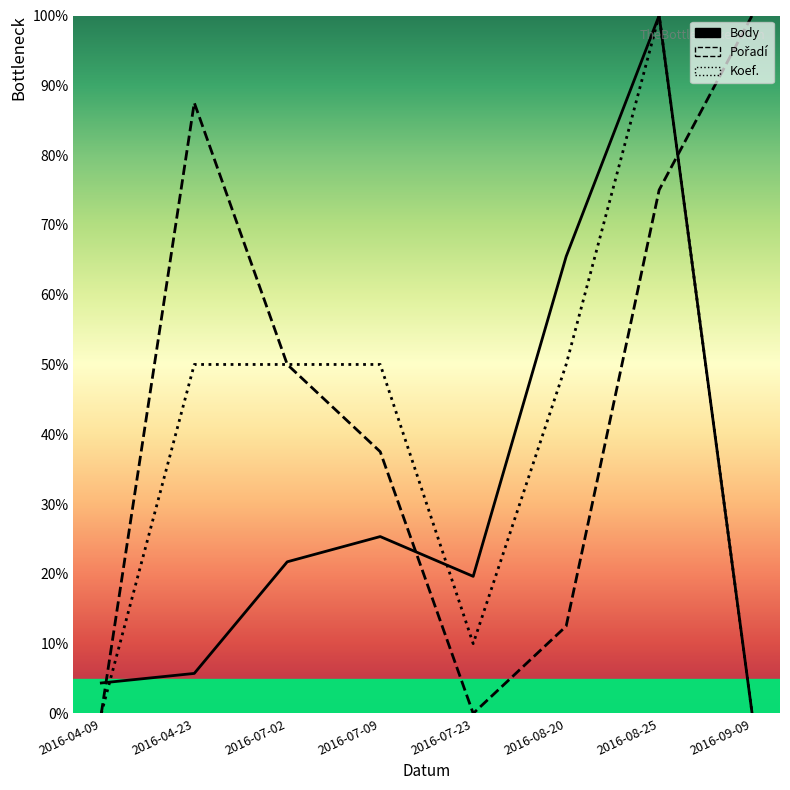

Where is the first local minimum for Koef.?

2016-07-23